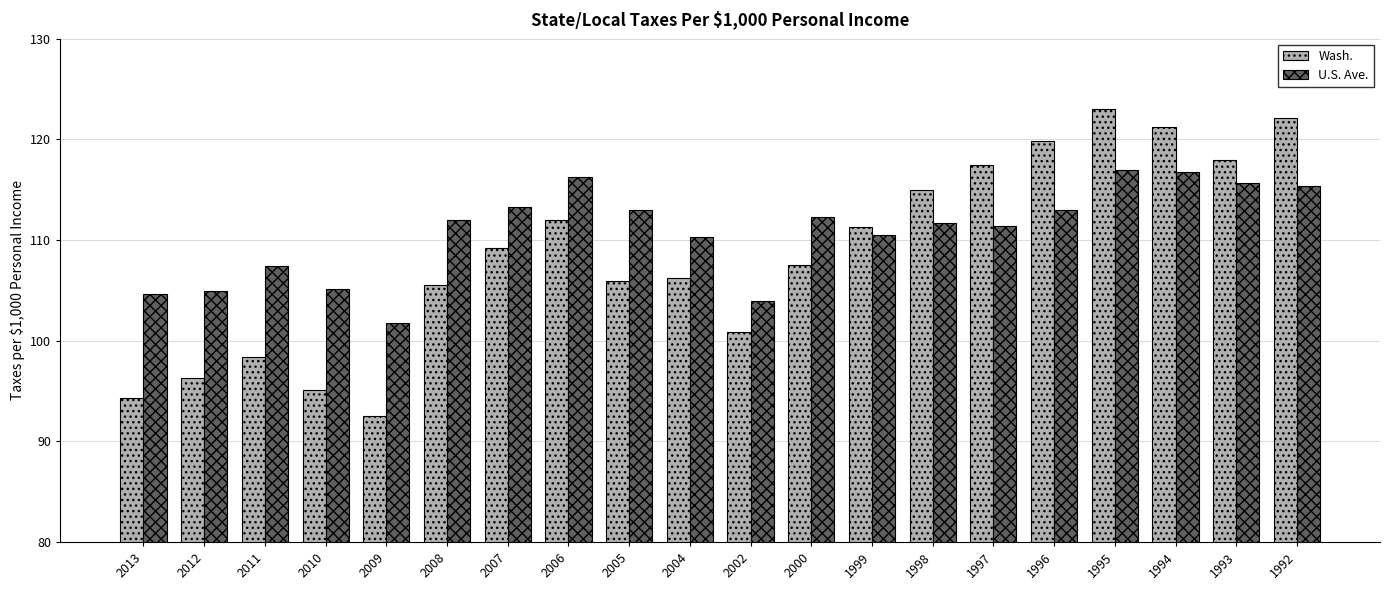

Count the number of categories in the chart.

20